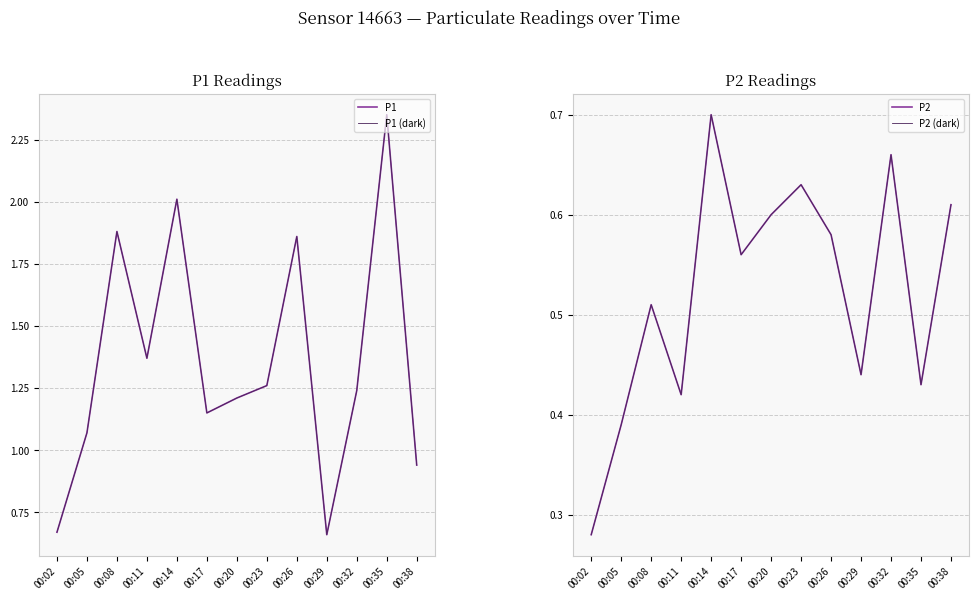

Reading right to left, extract all data points from this chart.

P1: 00:38=0.9	00:35=2.4	00:32=1.2	00:29=0.7	00:26=1.9	00:23=1.3	00:20=1.2	00:17=1.1	00:14=2.0	00:11=1.4	00:08=1.9	00:05=1.1	00:02=0.7
P1 (dark): 00:38=0.9	00:35=2.4	00:32=1.2	00:29=0.7	00:26=1.9	00:23=1.3	00:20=1.2	00:17=1.1	00:14=2.0	00:11=1.4	00:08=1.9	00:05=1.1	00:02=0.7
P2: 00:38=0.6	00:35=0.4	00:32=0.7	00:29=0.4	00:26=0.6	00:23=0.6	00:20=0.6	00:17=0.6	00:14=0.7	00:11=0.4	00:08=0.5	00:05=0.4	00:02=0.3
P2 (dark): 00:38=0.6	00:35=0.4	00:32=0.7	00:29=0.4	00:26=0.6	00:23=0.6	00:20=0.6	00:17=0.6	00:14=0.7	00:11=0.4	00:08=0.5	00:05=0.4	00:02=0.3